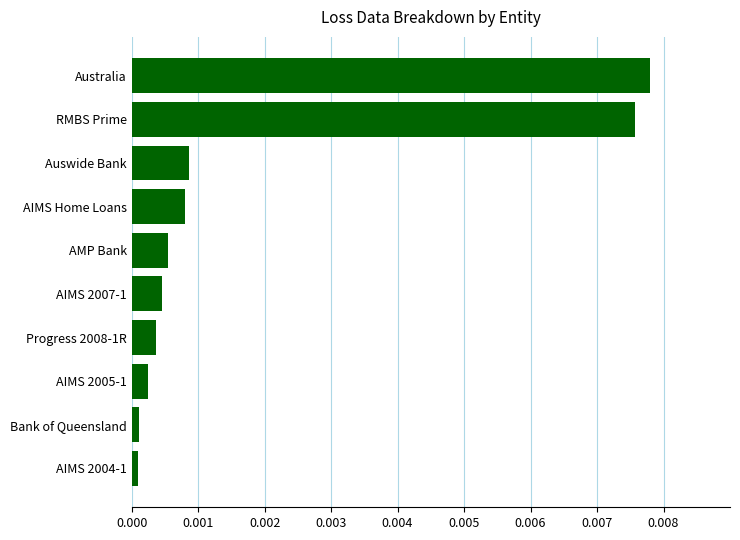

Are the bars horizontal?

Yes